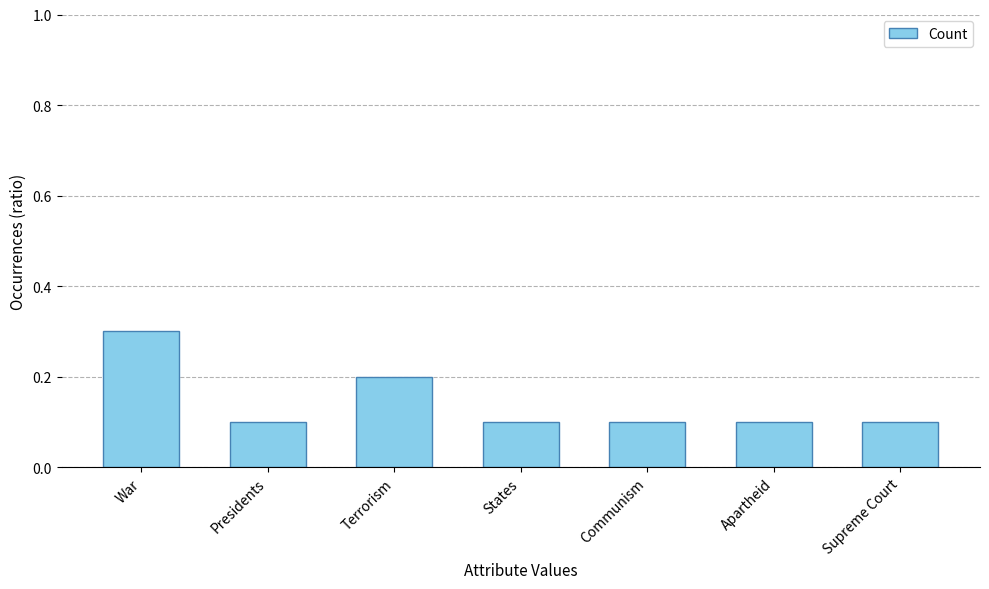

Count the number of categories in the chart.

7